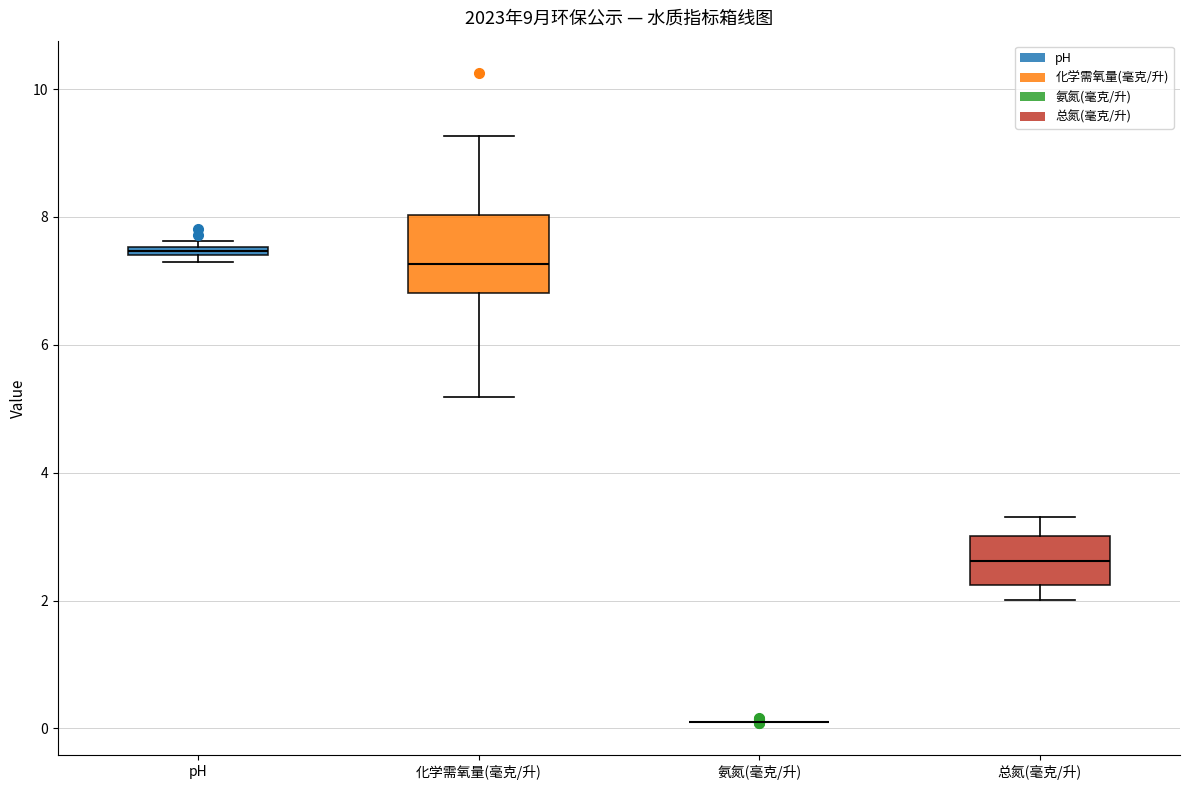

Comparing the boxes themselves (not the whiskers), which one is the tallest?

化学需氧量(毫克/升)